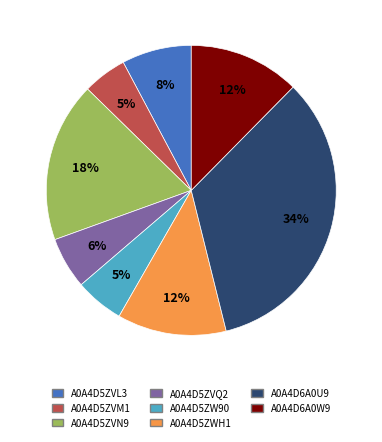

To the nearest percent, what is the average slice percentage?

12%